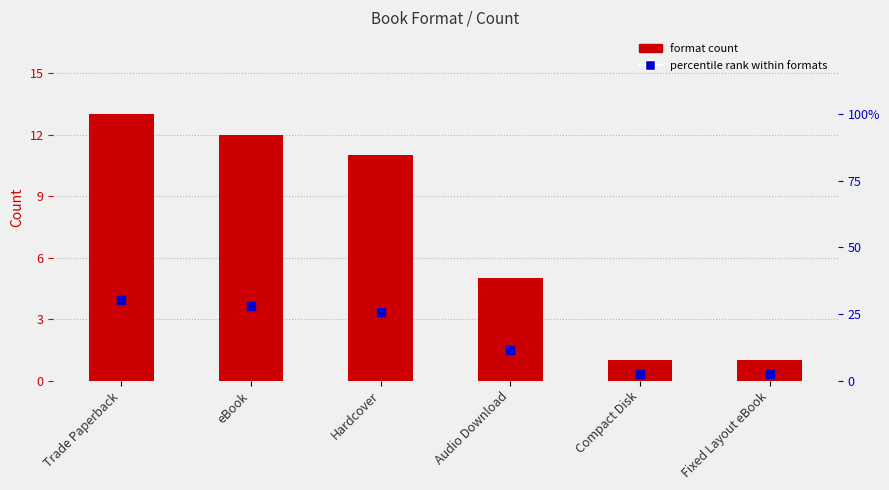

At which category is the sum across all series the highest?

Trade Paperback